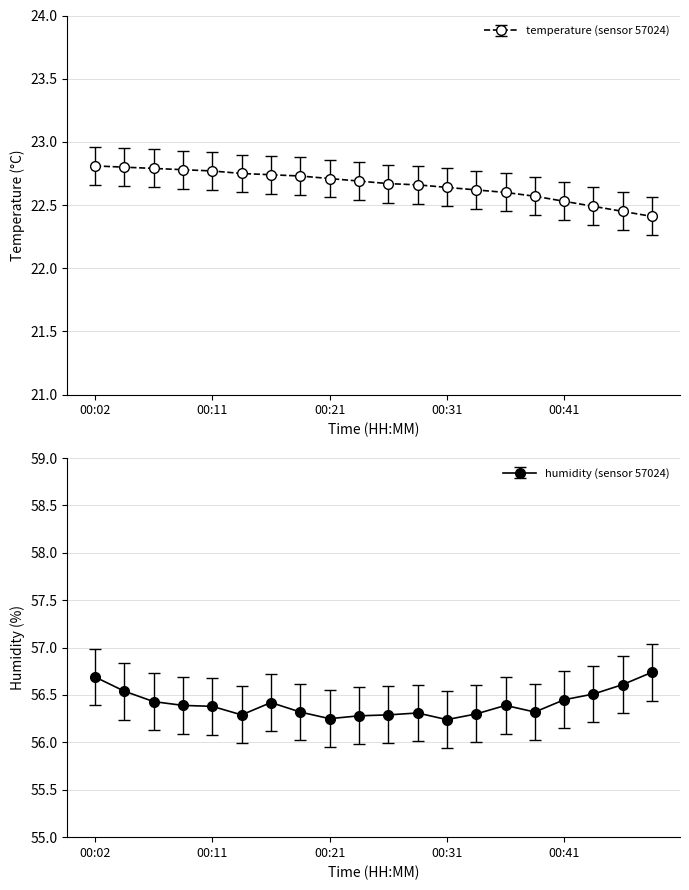

Which category has the highest value in the temperature series?

00:02